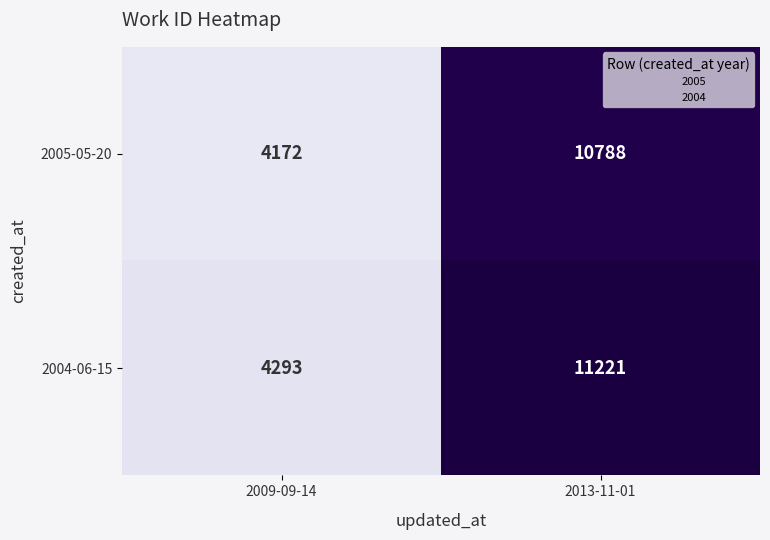

What is the sum of all 2004-06-15 values?

15514